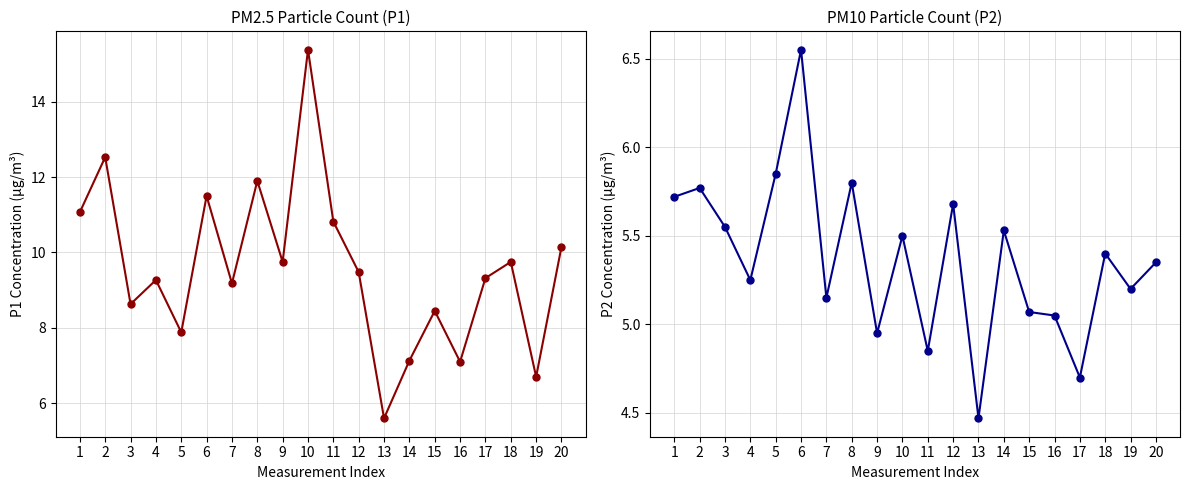

List the series in order of their overall mean, highest first.

P1, P2